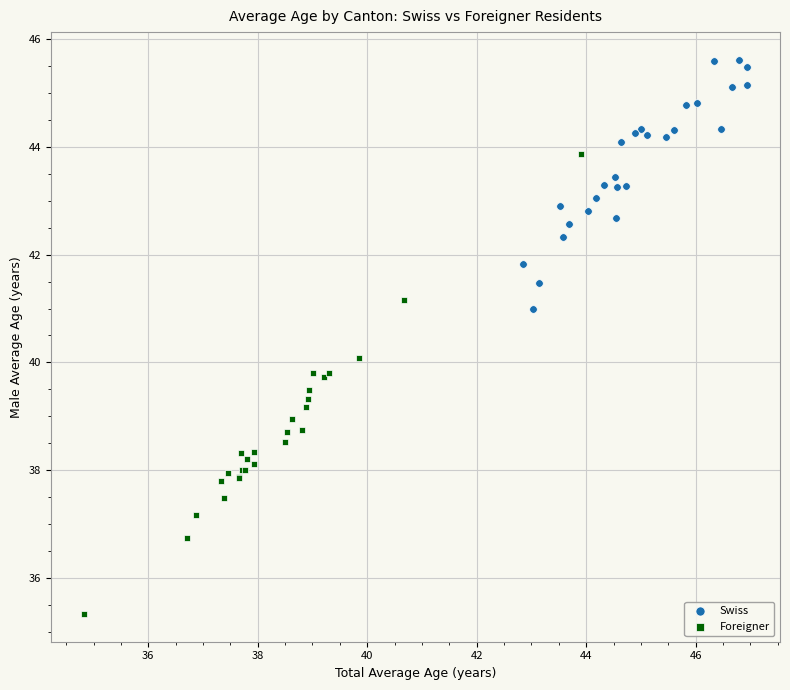

Which series has the widest spread of Y values?

Foreigner